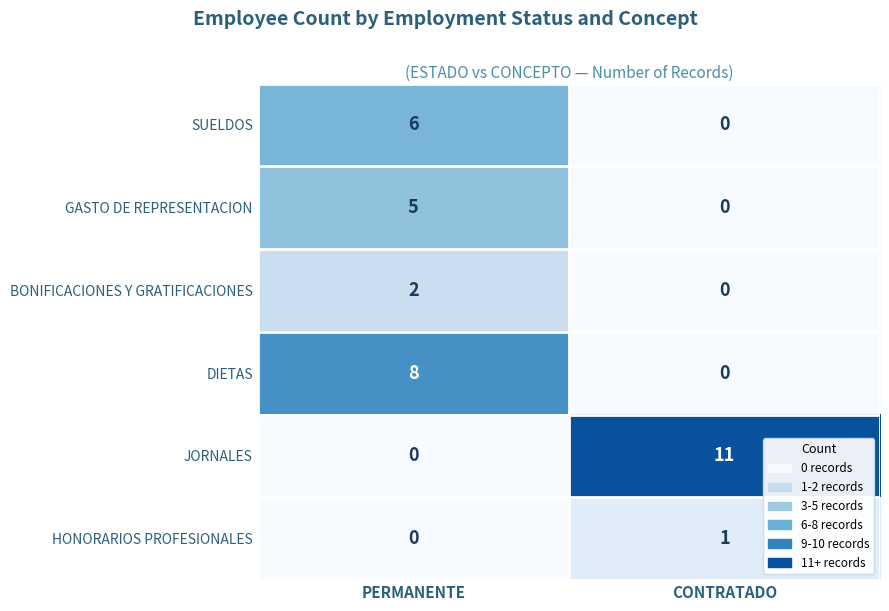

What is the difference between the highest and lowest values at CONTRATADO?

11